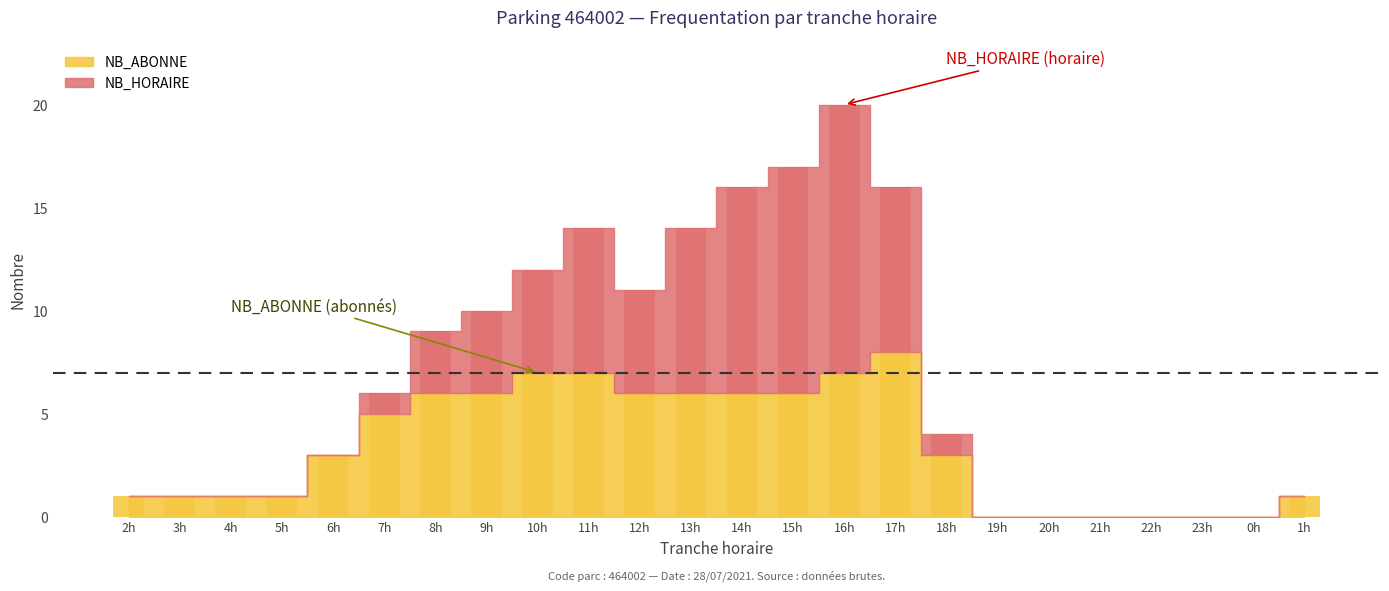

What is the label of the 12th bar from the right?

14h